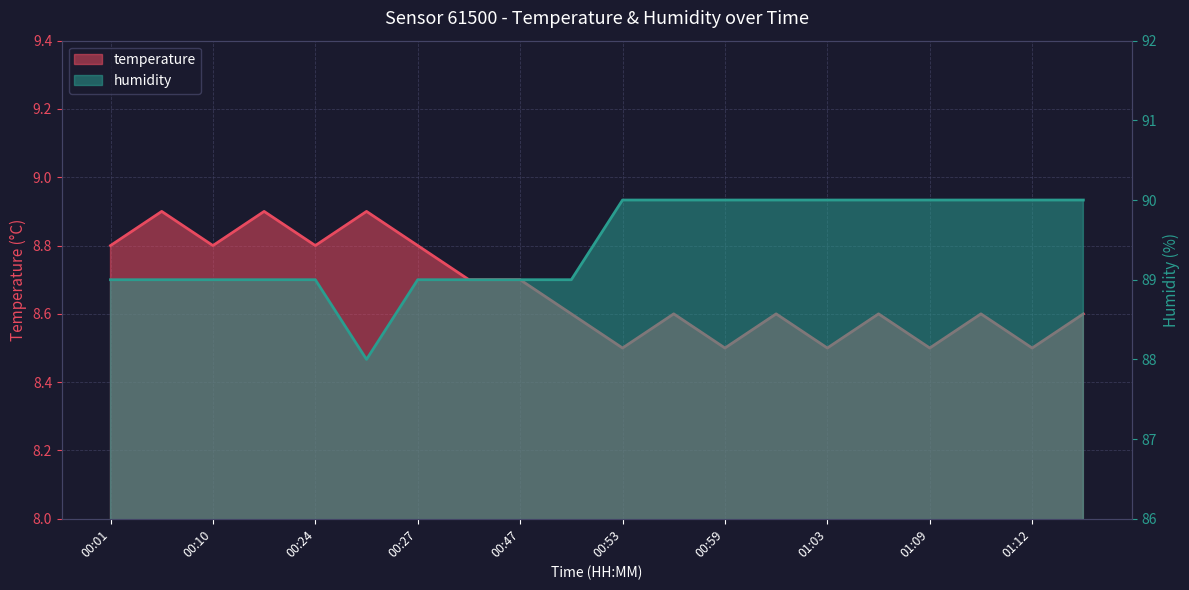

True or false: humidity has more than 1 points higher than both neighbors.

False